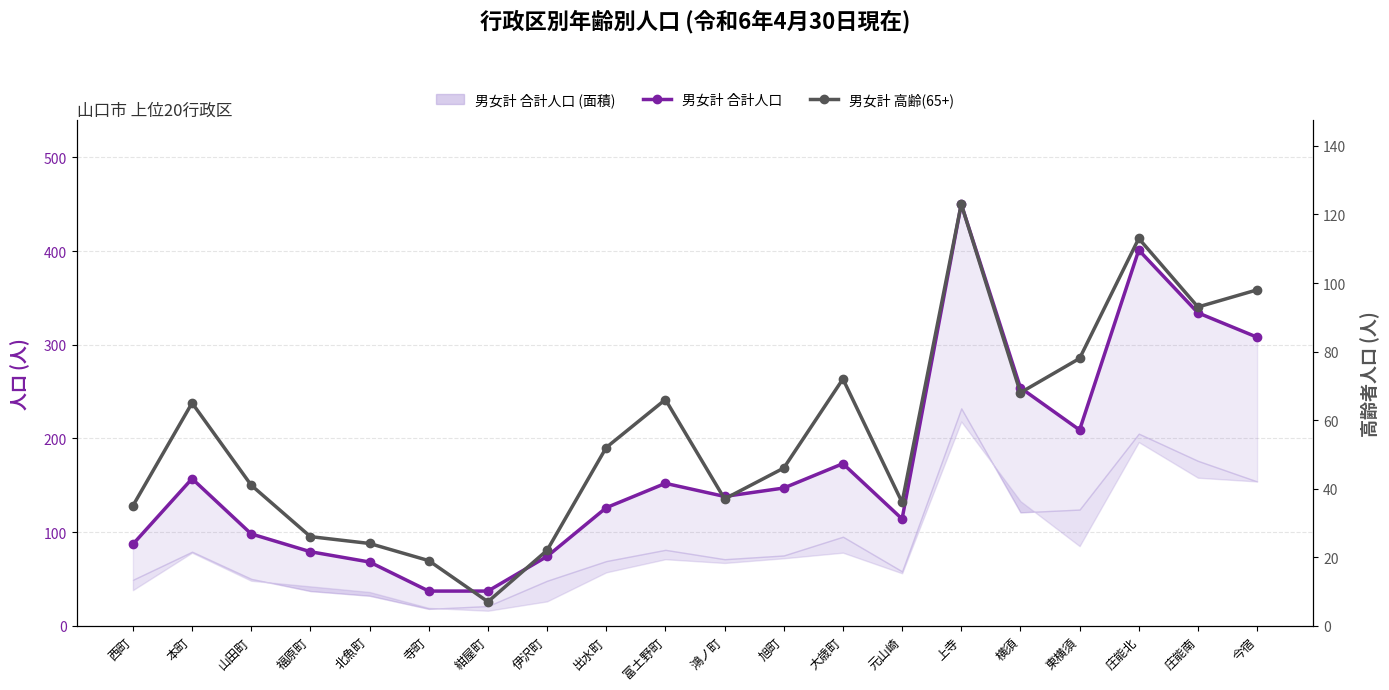

What is the spread (max minus min) of values at 横須?

186